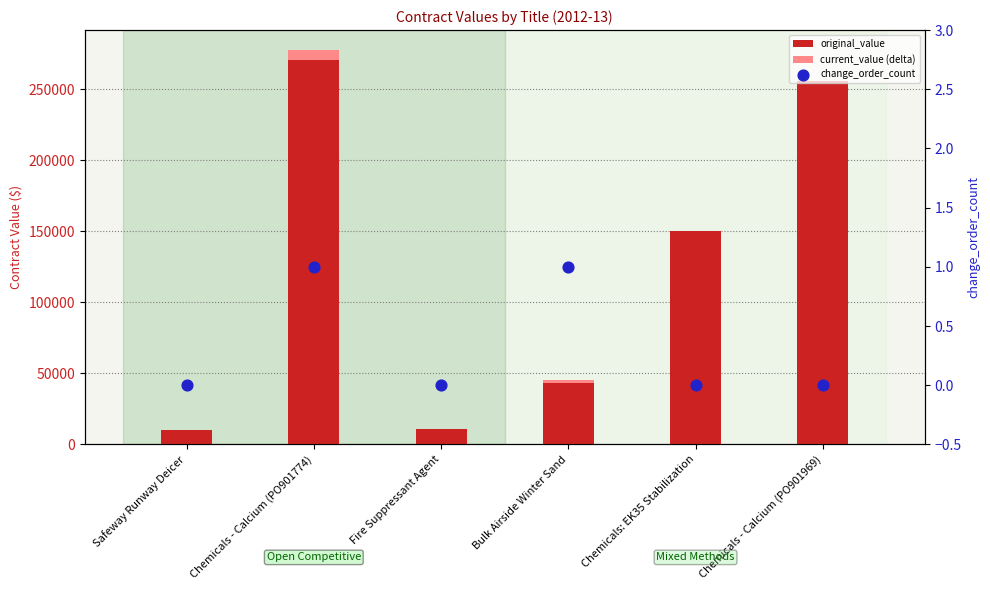

Which series has the largest total across all categories?

original_value